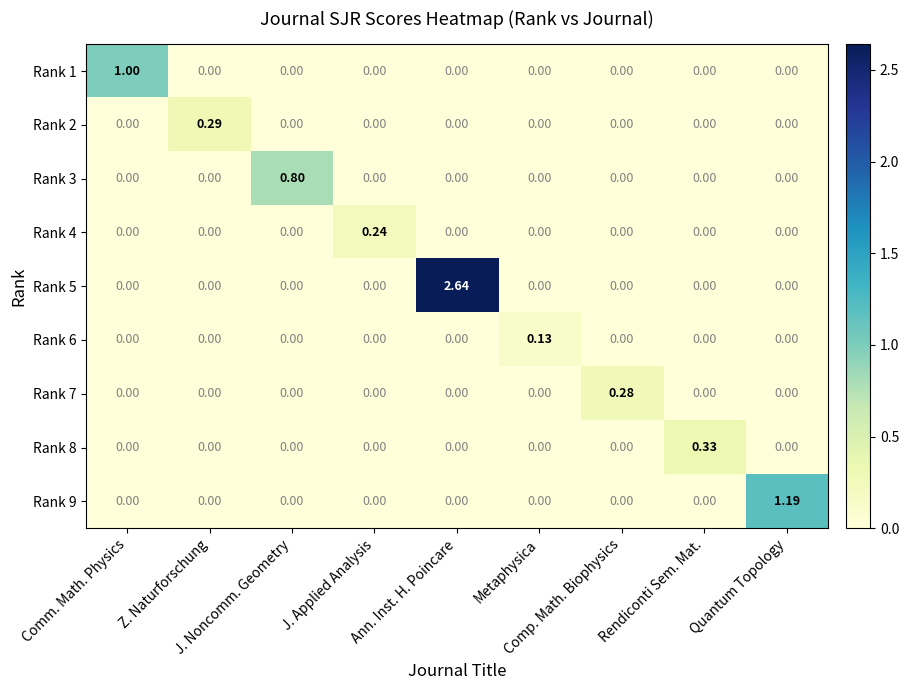

Which series has the widest spread of values?

Rank 5